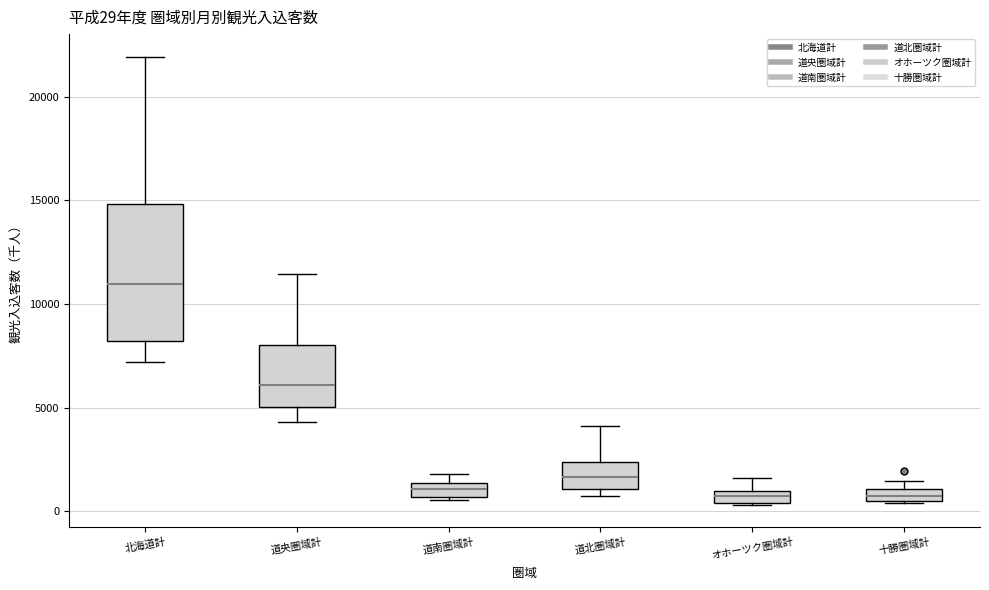

Comparing the boxes themselves (not the whiskers), which one is the tallest?

北海道計